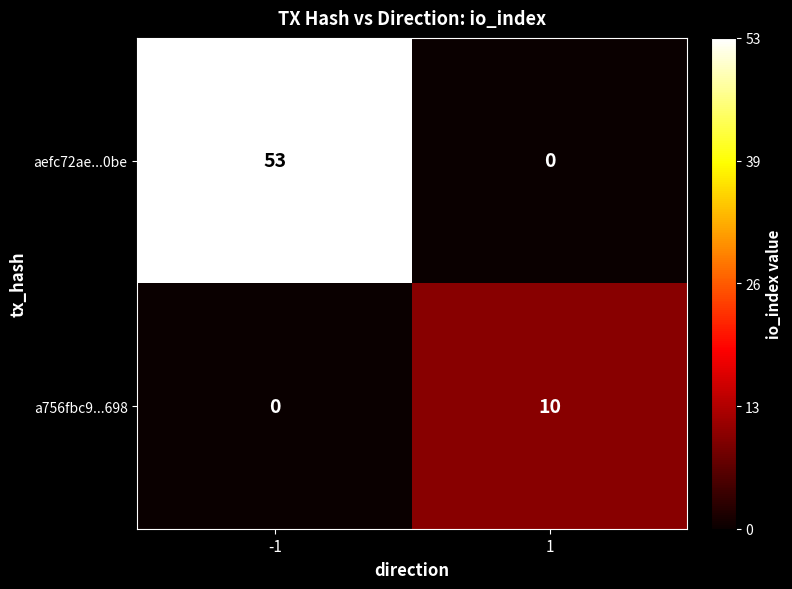

Rank the series by their maximum value, from highest to lowest.

aefc72ae...0be, a756fbc9...698